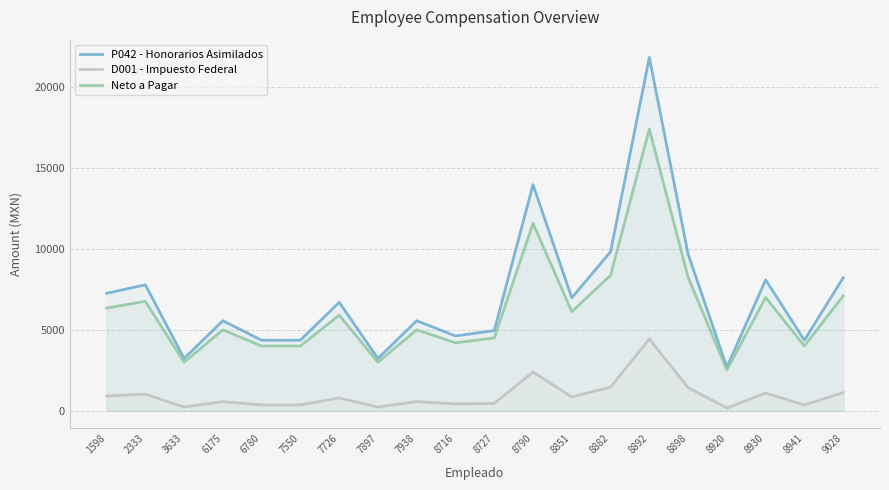

True or false: Neto a Pagar has more than 2 interior local peaks.

True